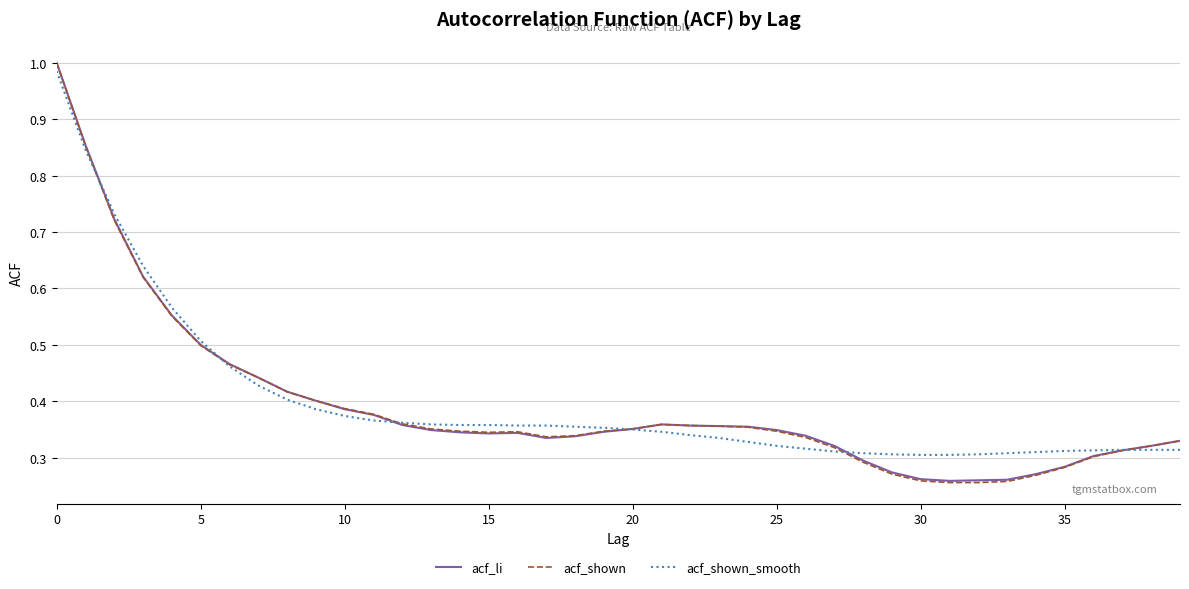

How many series are shown in this chart?

3